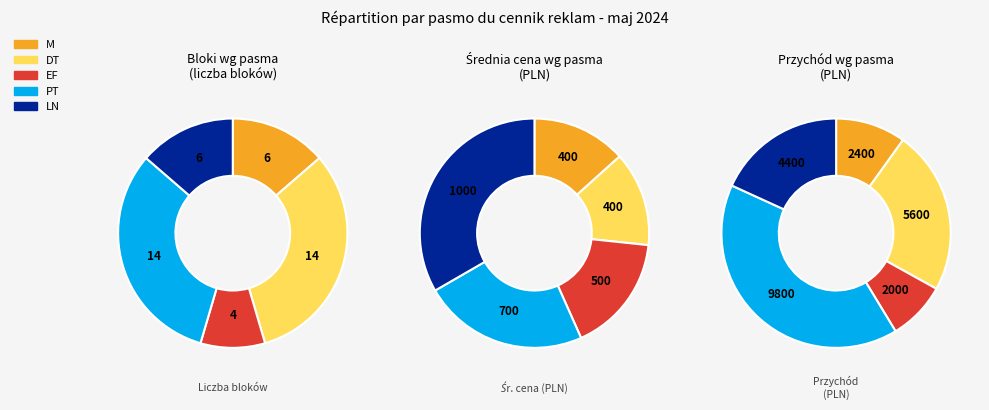

Which category has the biggest portion of the pie?

LN